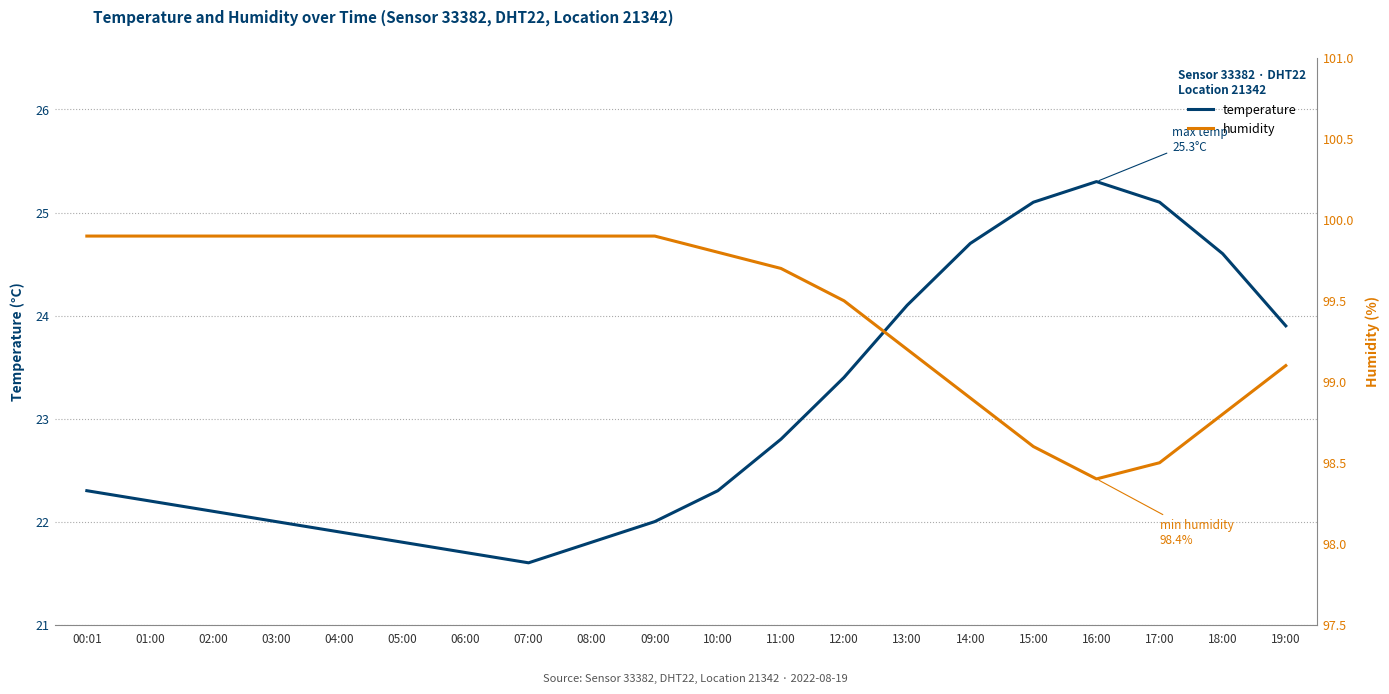

At how many categories does at least one series exceed 68?

20